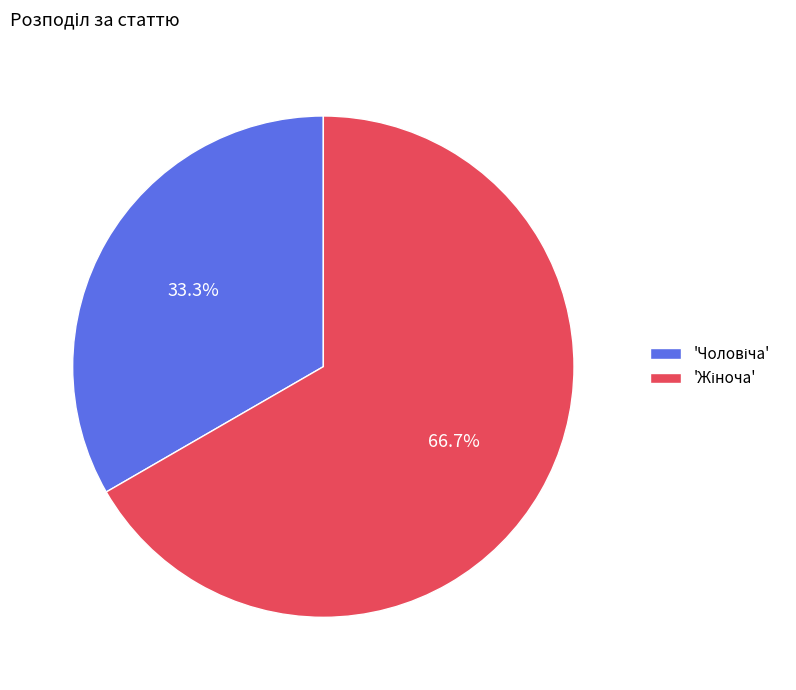

Is there a majority slice in this chart?

Yes